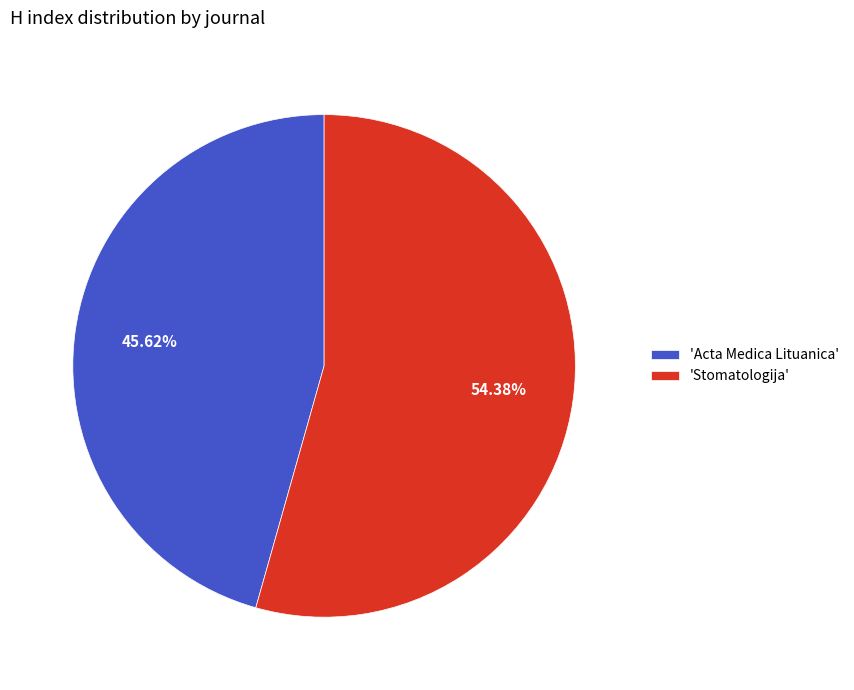

What is the largest slice in the pie chart?

'Stomatologija'